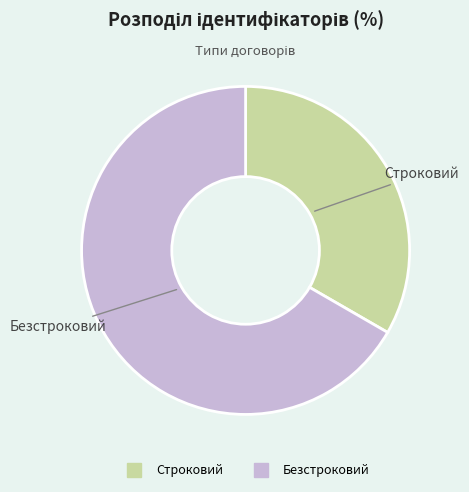

Between Безстроковий and Строковий, which is larger?

Безстроковий